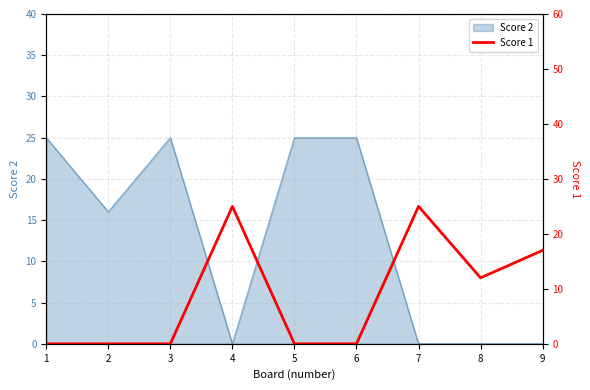

Reading left to right, extract all data points from this chart.

1=0	2=0	3=0	4=25	5=0	6=0	7=25	8=12	9=17